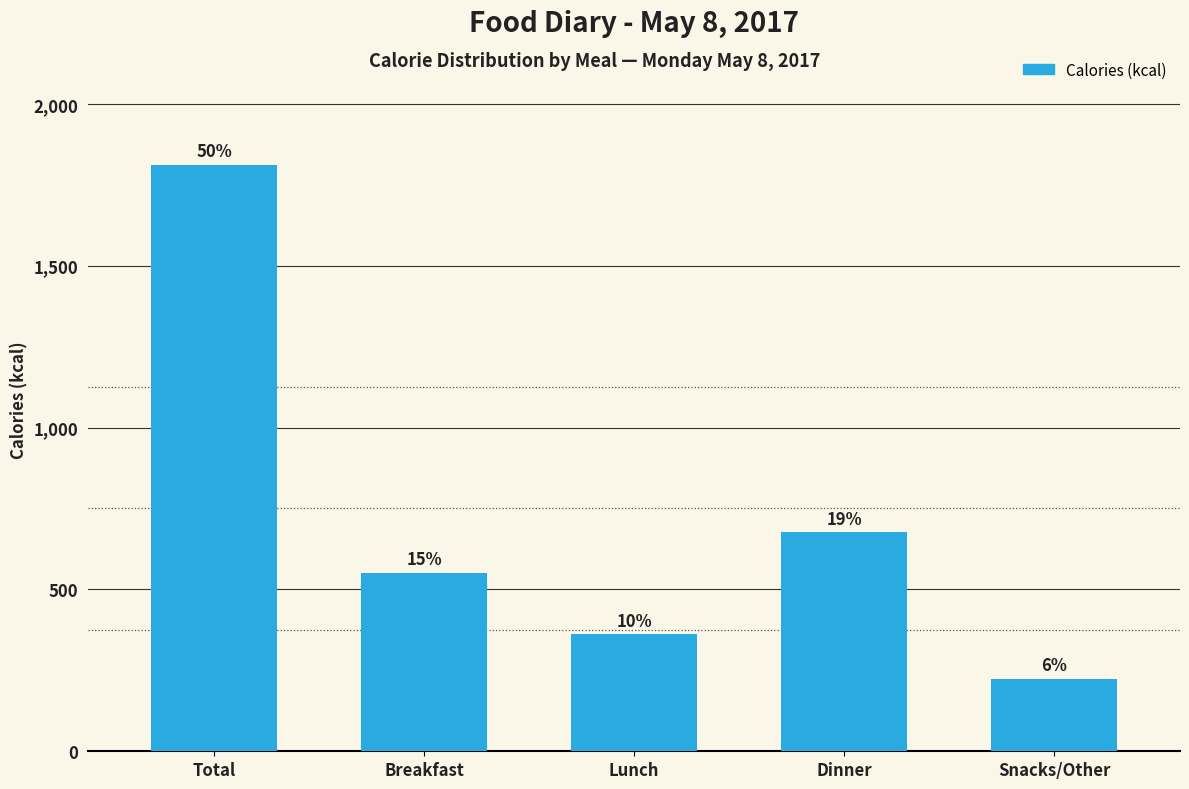

Reading right to left, list all the values displayed in this chart.

Snacks/Other=224	Dinner=676	Lunch=361	Breakfast=550	Total=1811